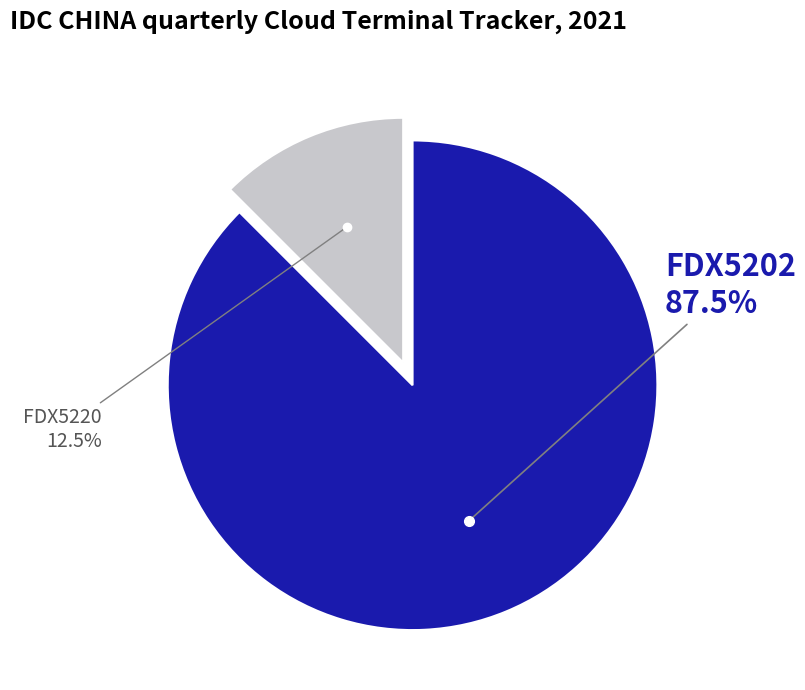

How many segments does this pie chart have?

2